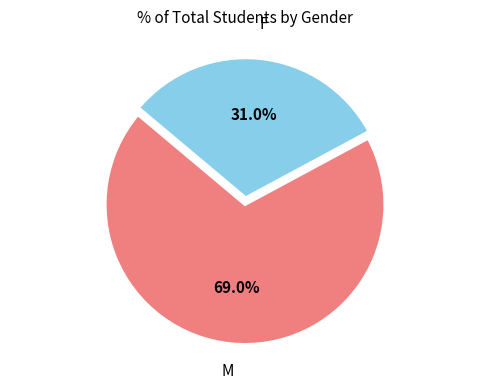

Is there a majority slice in this chart?

Yes